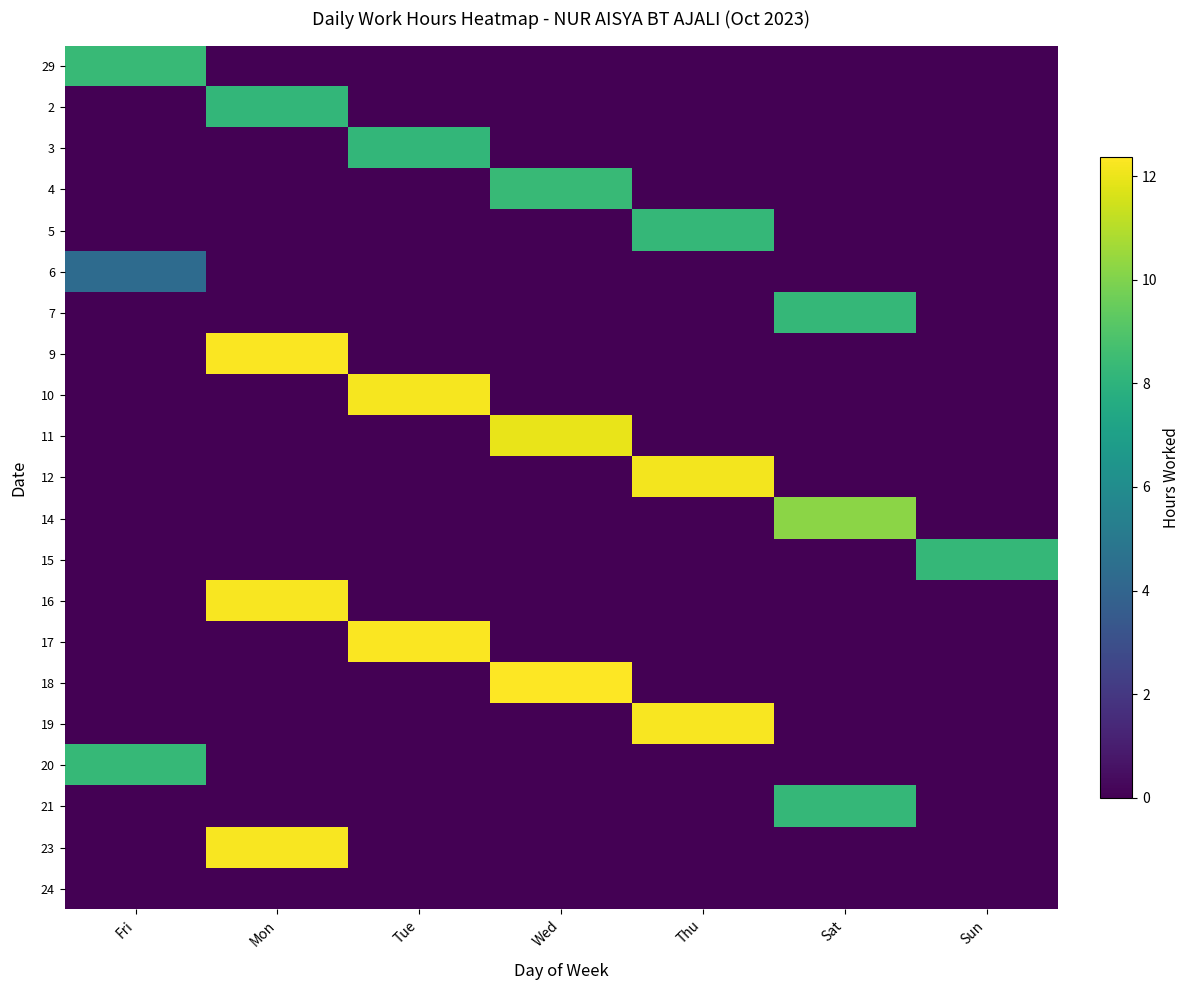

Reading left to right, extract all data points from this chart.

29: Fri=8.3	Mon=0.0	Tue=0.0	Wed=0.0	Thu=0.0	Sat=0.0	Sun=0.0
2: Fri=0.0	Mon=8.2	Tue=0.0	Wed=0.0	Thu=0.0	Sat=0.0	Sun=0.0
3: Fri=0.0	Mon=0.0	Tue=8.2	Wed=0.0	Thu=0.0	Sat=0.0	Sun=0.0
4: Fri=0.0	Mon=0.0	Tue=0.0	Wed=8.3	Thu=0.0	Sat=0.0	Sun=0.0
5: Fri=0.0	Mon=0.0	Tue=0.0	Wed=0.0	Thu=8.2	Sat=0.0	Sun=0.0
6: Fri=4.3	Mon=0.0	Tue=0.0	Wed=0.0	Thu=0.0	Sat=0.0	Sun=0.0
7: Fri=0.0	Mon=0.0	Tue=0.0	Wed=0.0	Thu=0.0	Sat=8.2	Sun=0.0
9: Fri=0.0	Mon=12.3	Tue=0.0	Wed=0.0	Thu=0.0	Sat=0.0	Sun=0.0
10: Fri=0.0	Mon=0.0	Tue=12.2	Wed=0.0	Thu=0.0	Sat=0.0	Sun=0.0
11: Fri=0.0	Mon=0.0	Tue=0.0	Wed=12.0	Thu=0.0	Sat=0.0	Sun=0.0
12: Fri=0.0	Mon=0.0	Tue=0.0	Wed=0.0	Thu=12.1	Sat=0.0	Sun=0.0
14: Fri=0.0	Mon=0.0	Tue=0.0	Wed=0.0	Thu=0.0	Sat=10.2	Sun=0.0
15: Fri=0.0	Mon=0.0	Tue=0.0	Wed=0.0	Thu=0.0	Sat=0.0	Sun=8.2
16: Fri=0.0	Mon=12.2	Tue=0.0	Wed=0.0	Thu=0.0	Sat=0.0	Sun=0.0
17: Fri=0.0	Mon=0.0	Tue=12.3	Wed=0.0	Thu=0.0	Sat=0.0	Sun=0.0
18: Fri=0.0	Mon=0.0	Tue=0.0	Wed=12.4	Thu=0.0	Sat=0.0	Sun=0.0
19: Fri=0.0	Mon=0.0	Tue=0.0	Wed=0.0	Thu=12.3	Sat=0.0	Sun=0.0
20: Fri=8.3	Mon=0.0	Tue=0.0	Wed=0.0	Thu=0.0	Sat=0.0	Sun=0.0
21: Fri=0.0	Mon=0.0	Tue=0.0	Wed=0.0	Thu=0.0	Sat=8.3	Sun=0.0
23: Fri=0.0	Mon=12.3	Tue=0.0	Wed=0.0	Thu=0.0	Sat=0.0	Sun=0.0
24: Fri=0.0	Mon=0.0	Tue=0.0	Wed=0.0	Thu=0.0	Sat=0.0	Sun=0.0